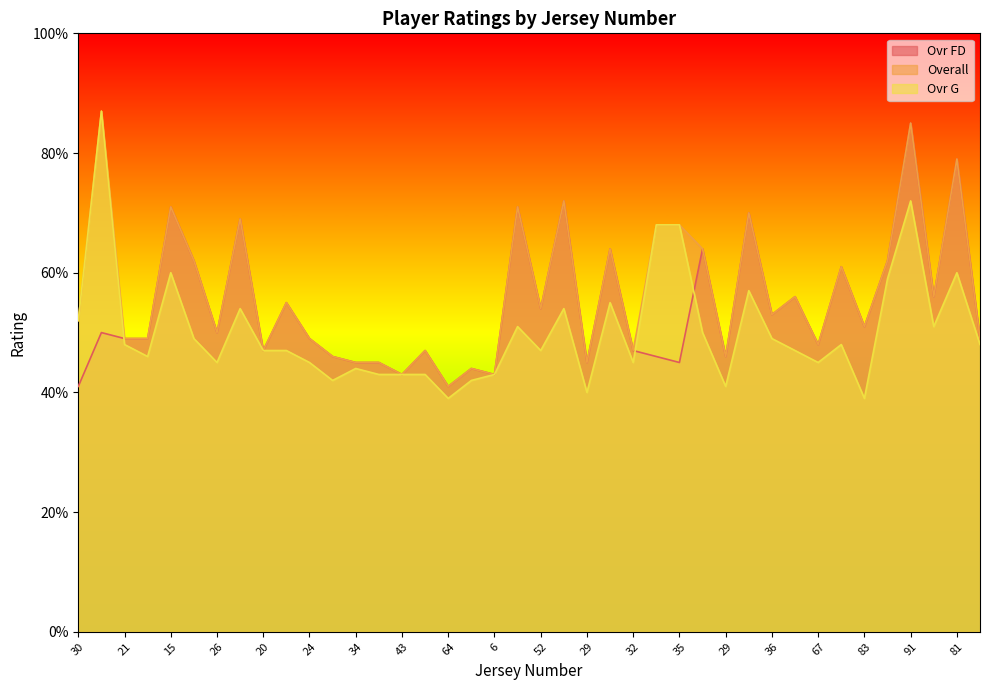

The Ovr FD series shows 118 at 47. True or false?

False